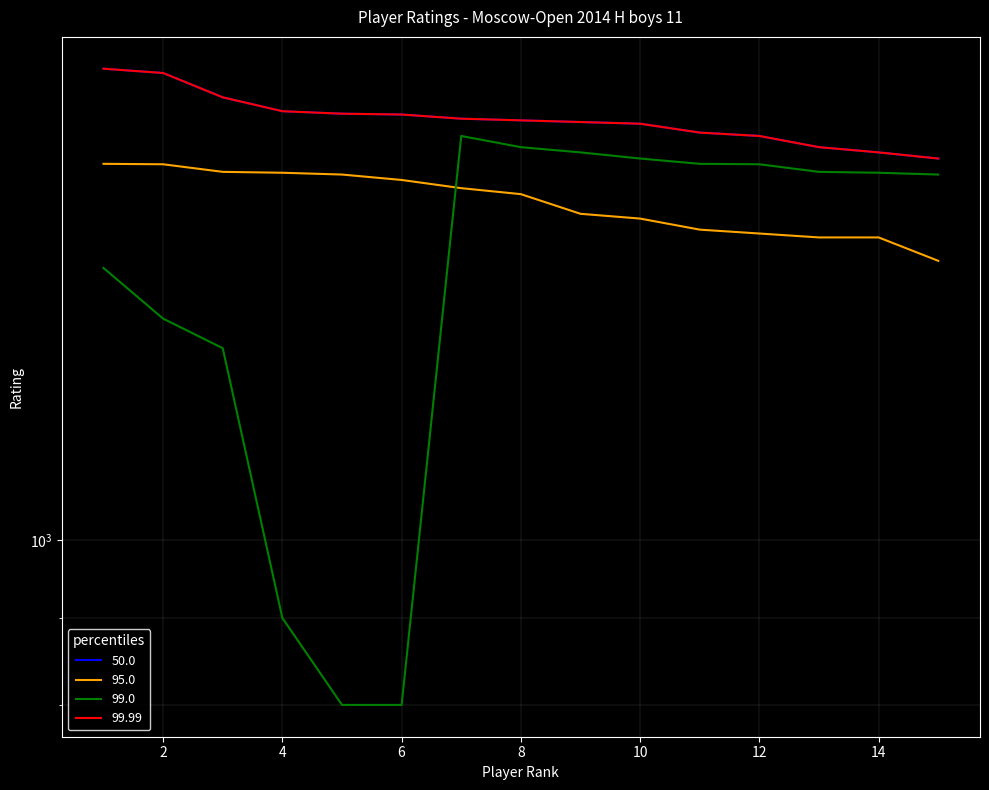

What is the difference between the p99 values at 14 and 3?

348